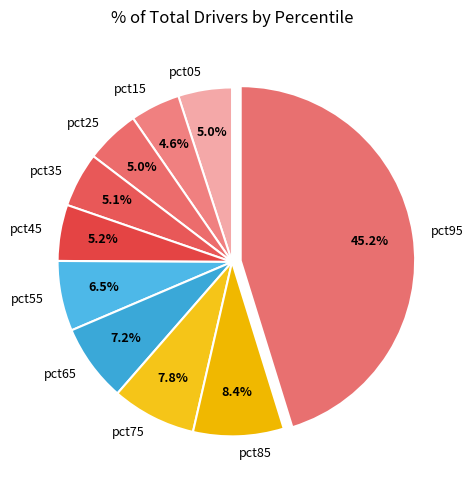

To the nearest percent, what is the combined percentage of pct55 and pct25?

12%